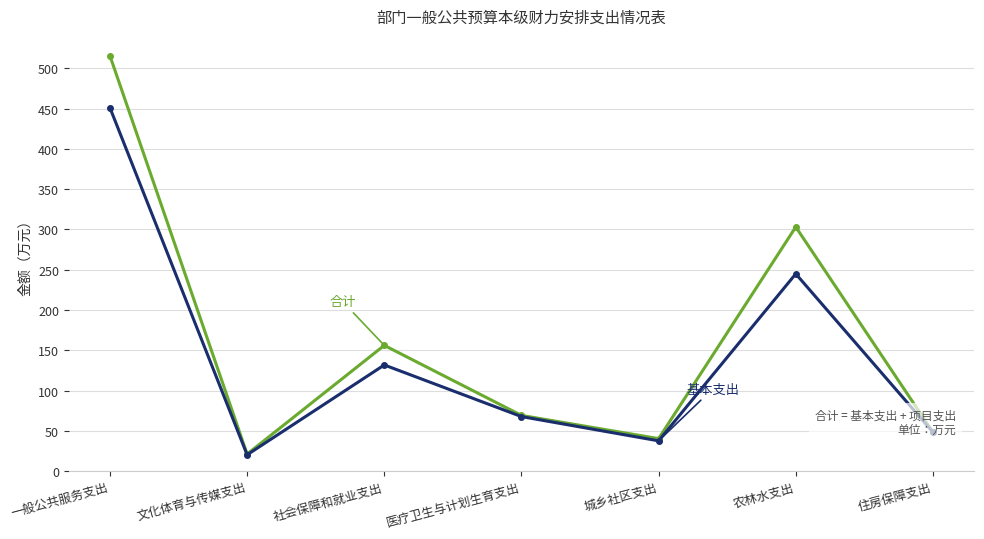

At which category is the sum across all series the highest?

一般公共服务支出